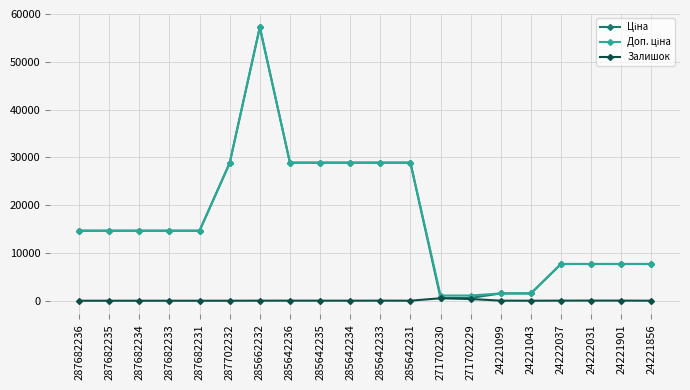

Which label corresponds to the largest value in the chart?

285662232